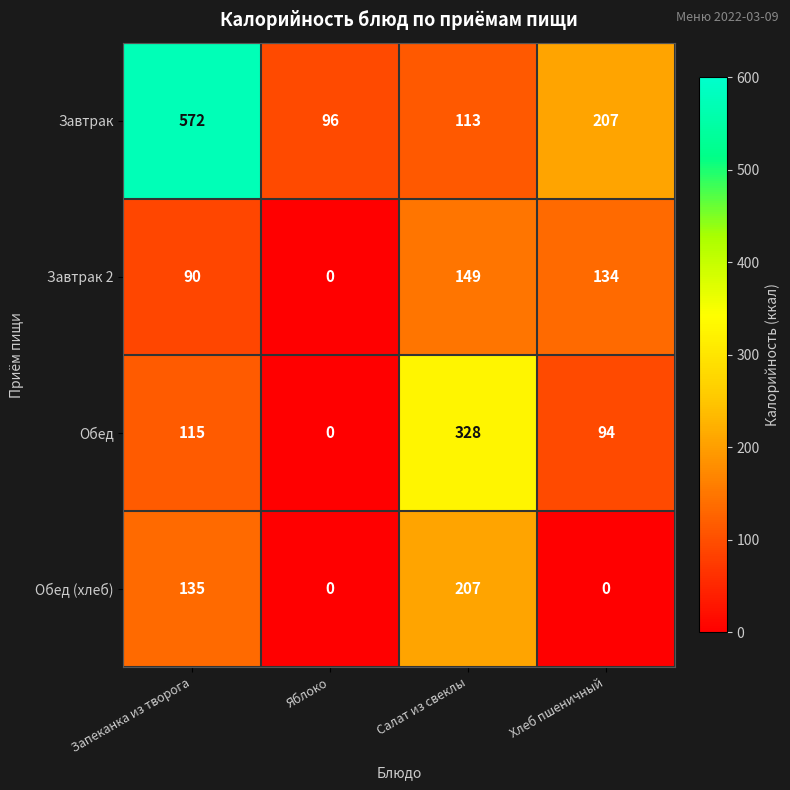

What is the difference between the second highest and minimum values in the Обед series?

115